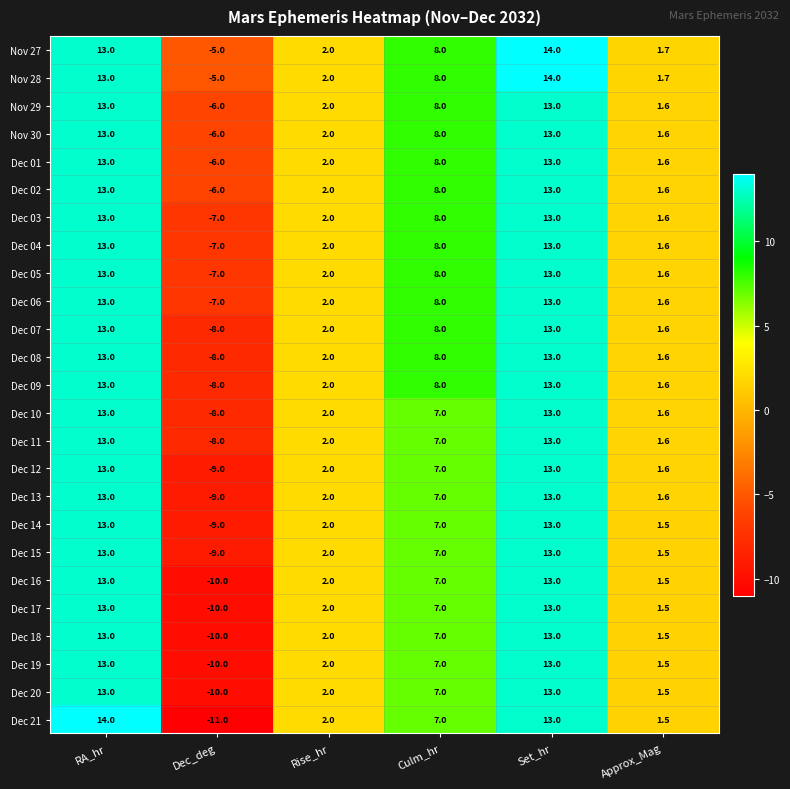

What is the difference between the highest and lowest values at RA_hr?

1.0